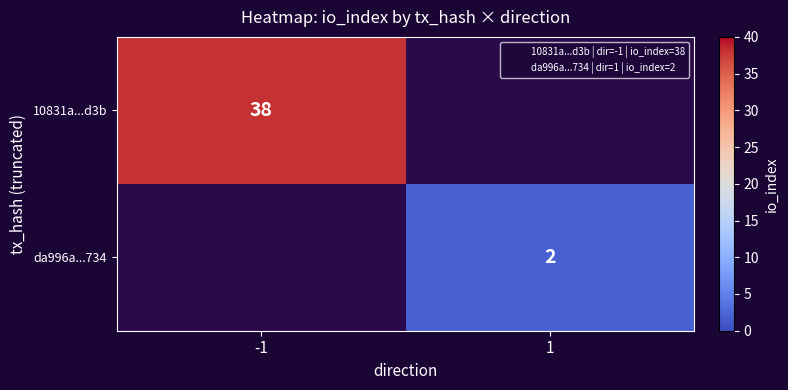

List the labels in order of da996a...734 value, largest first.

-1, 1